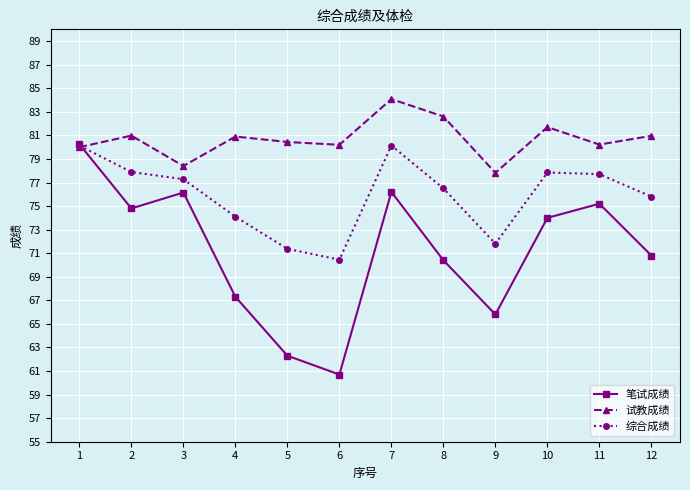

At which category does 笔试成绩 reach its first local peak?

3